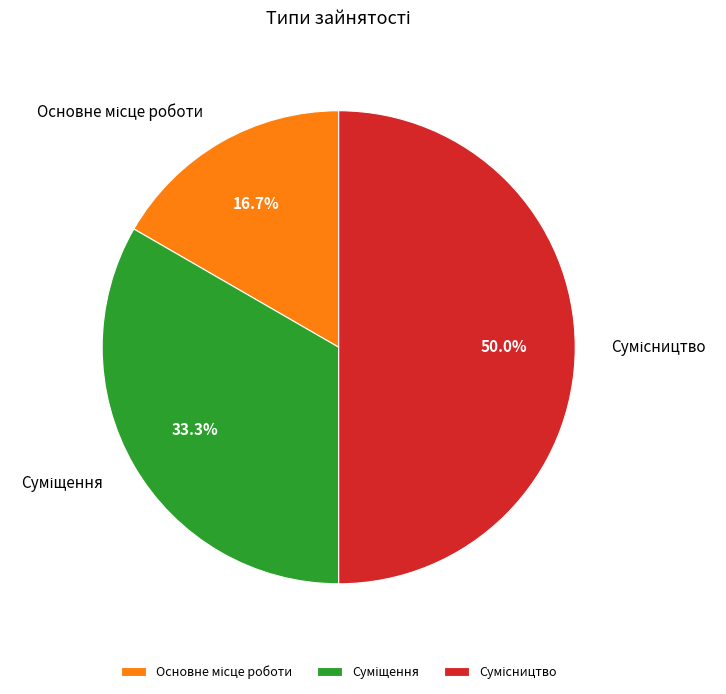

Which category has the smallest portion of the pie?

Основне місце роботи